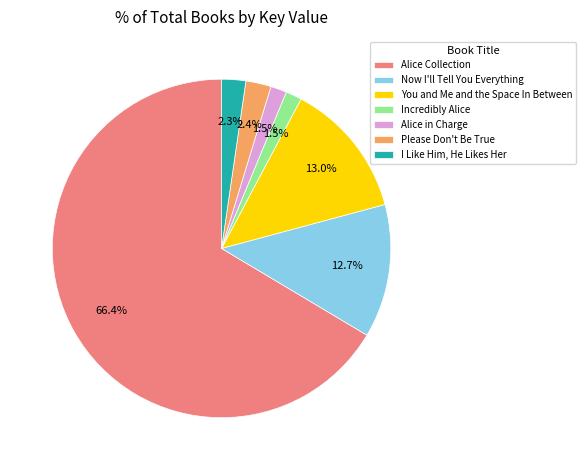

Do Alice Collection and Incredibly Alice together represent more than half of the pie?

Yes